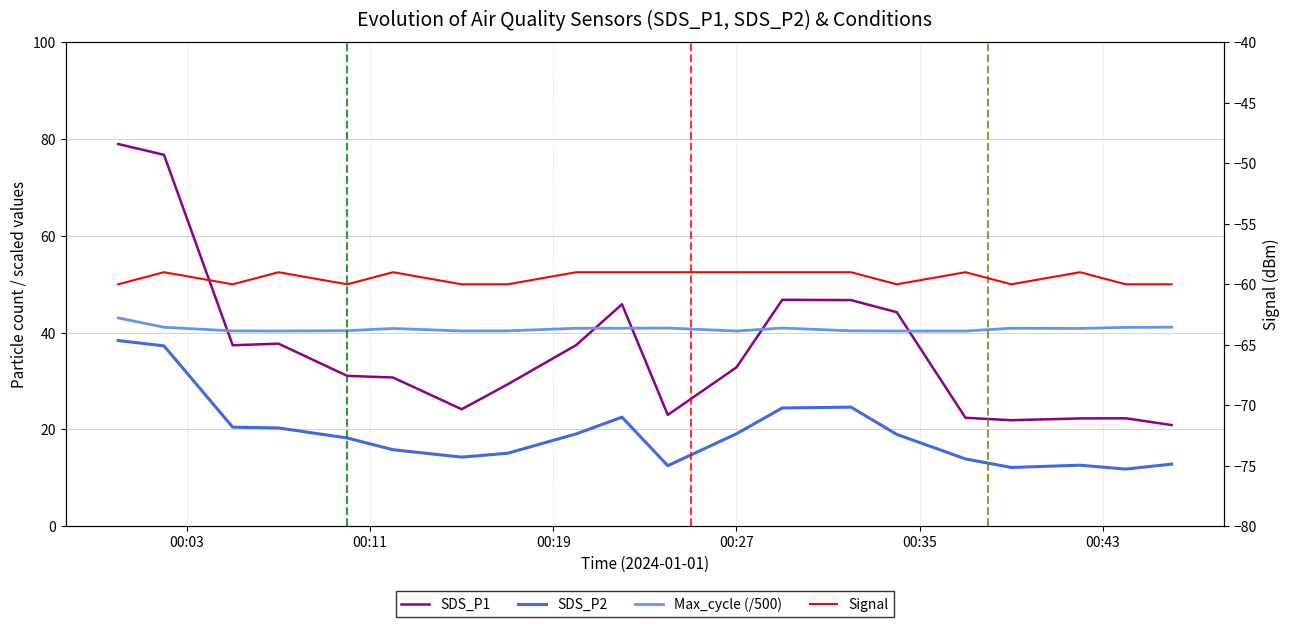

What is the difference between the maximum and minimum values in the Signal series?

1.0